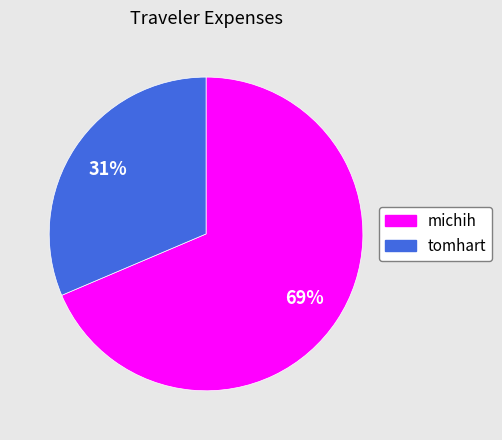

What is the smallest slice in the pie chart?

tomhart